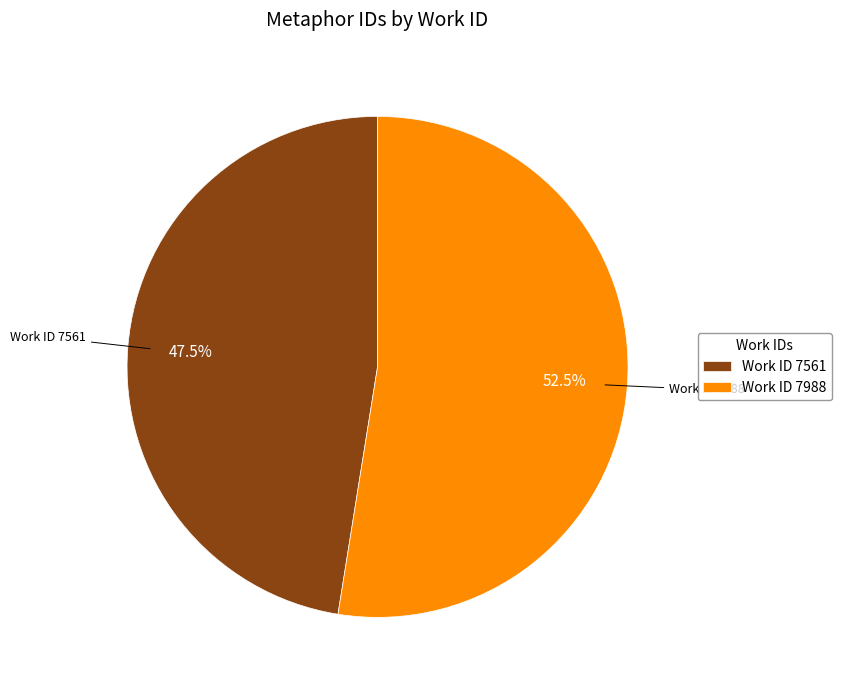

Do Work ID 7561 and Work ID 7988 together represent more than half of the pie?

Yes